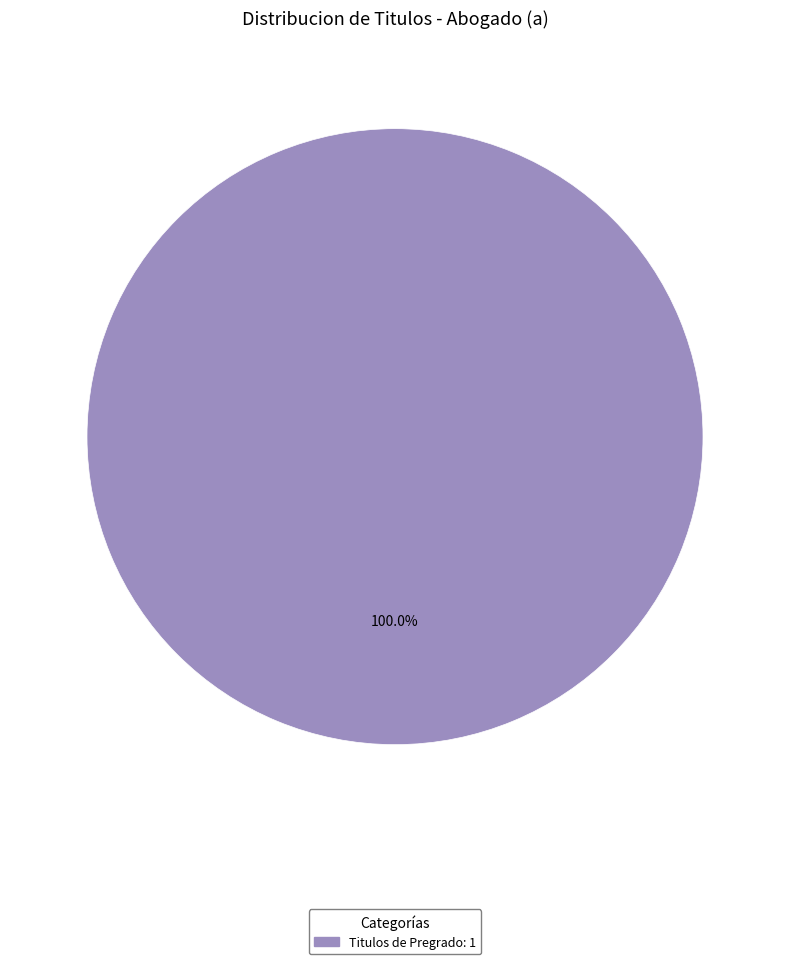

Does any single category account for the majority?

Yes